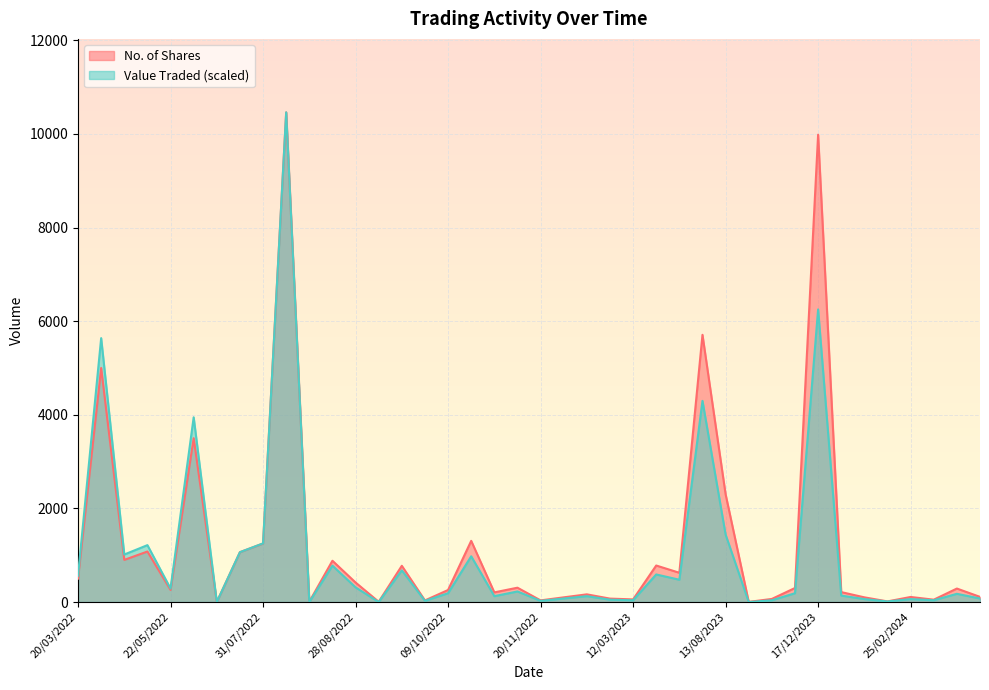

Where is No. of Shares nearest to the value 5231?

10/04/2022